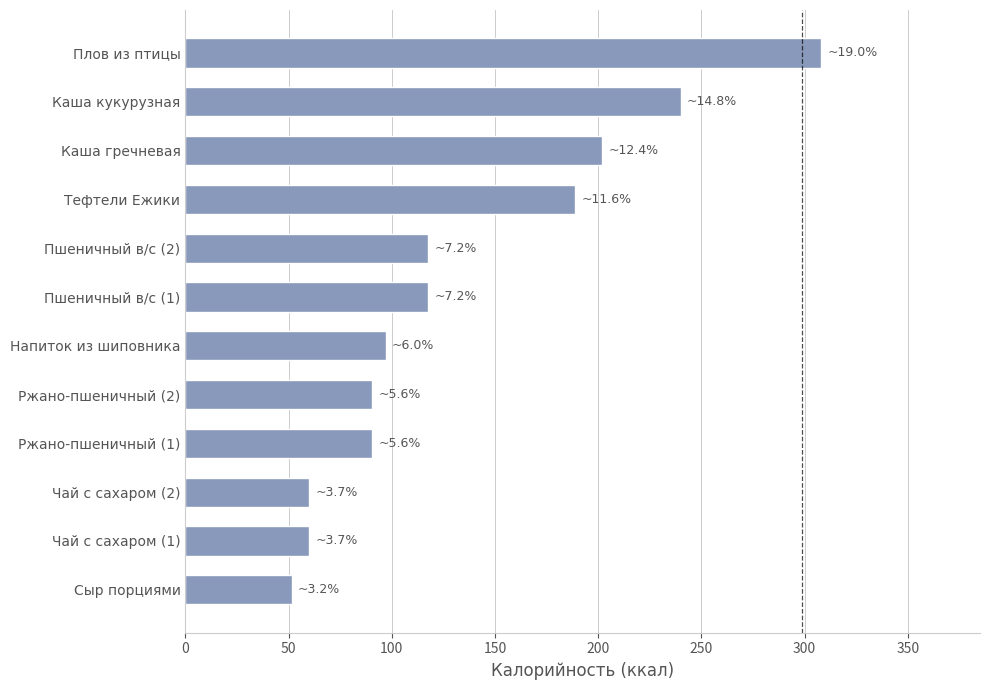

At which label is the value closest to 179?

Тефтели Ежики